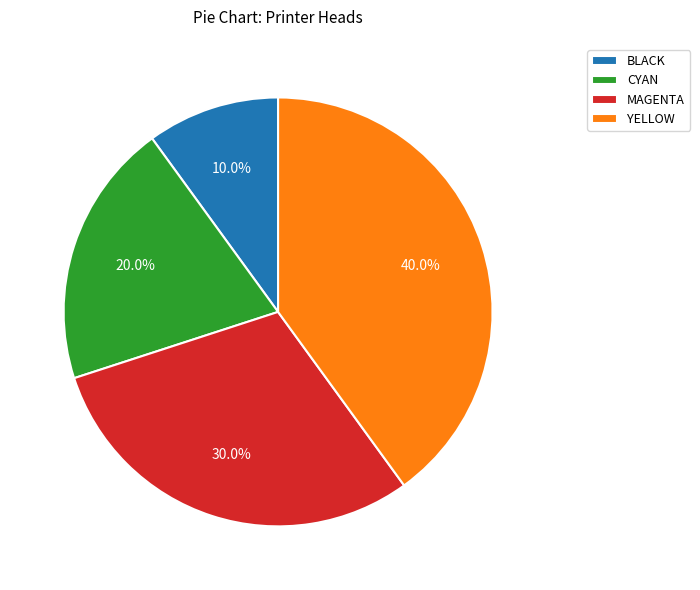

How many slices are in this pie chart?

4